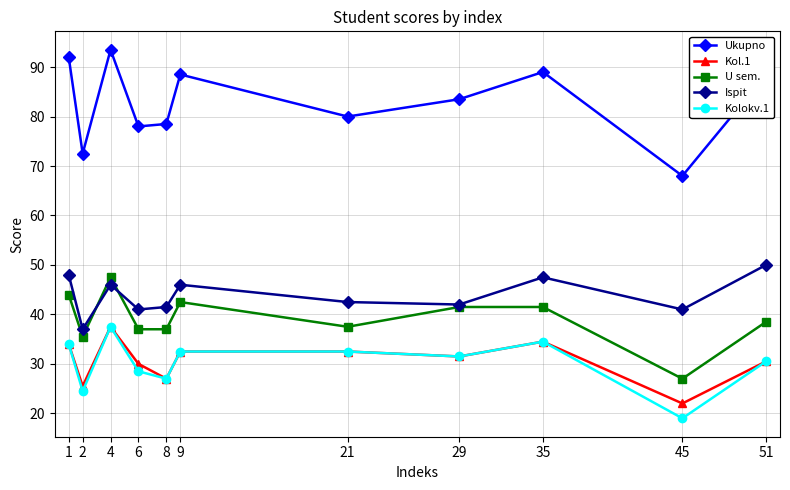

What is the sum of all Ukupno values?

912.0